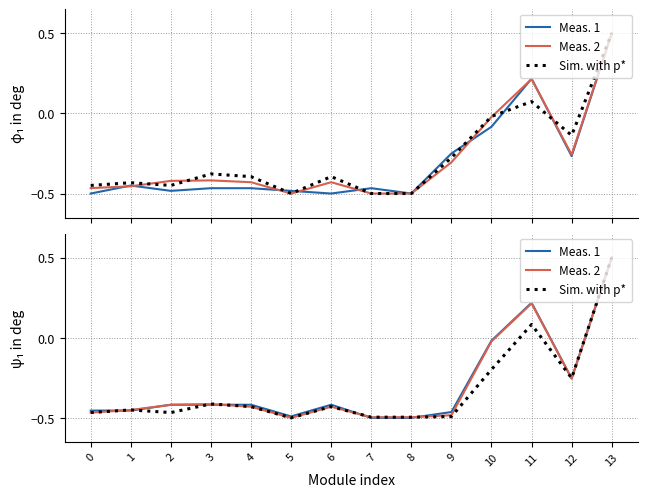

Is it true that Sim. with p* equals 0.1 at 11?

True